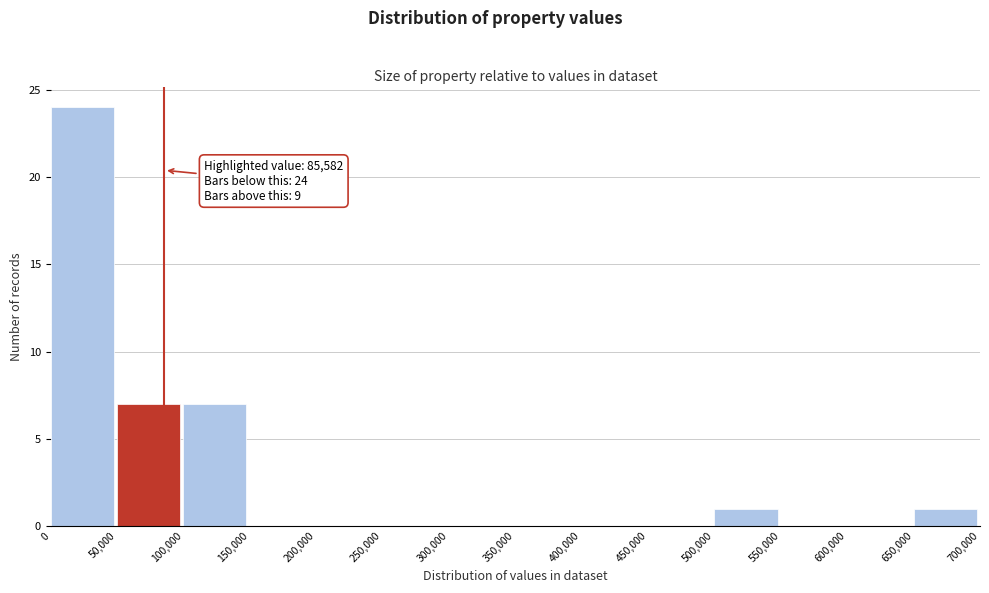

Over which range of the x-axis is the bar tallest?

0 to 50,000